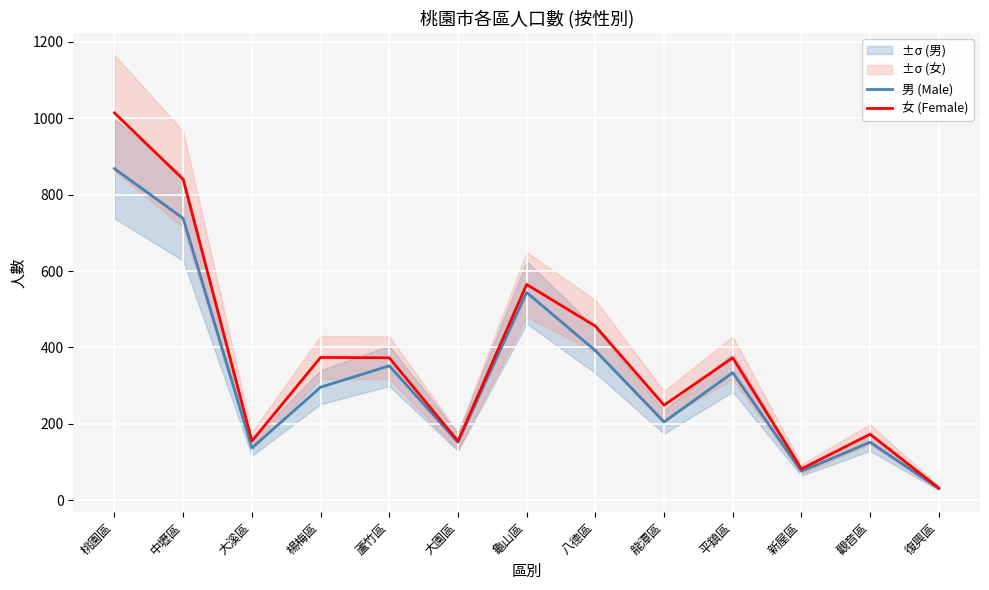

What is the average value of the 女 (Female) series?

372